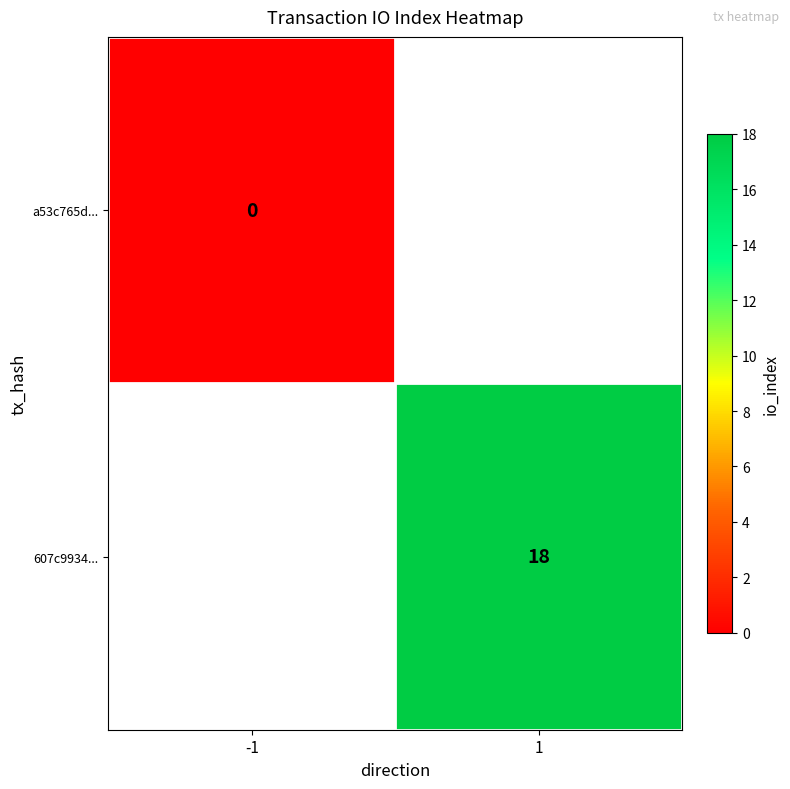

The value of 607c9934... at 1 is 10. True or false?

False